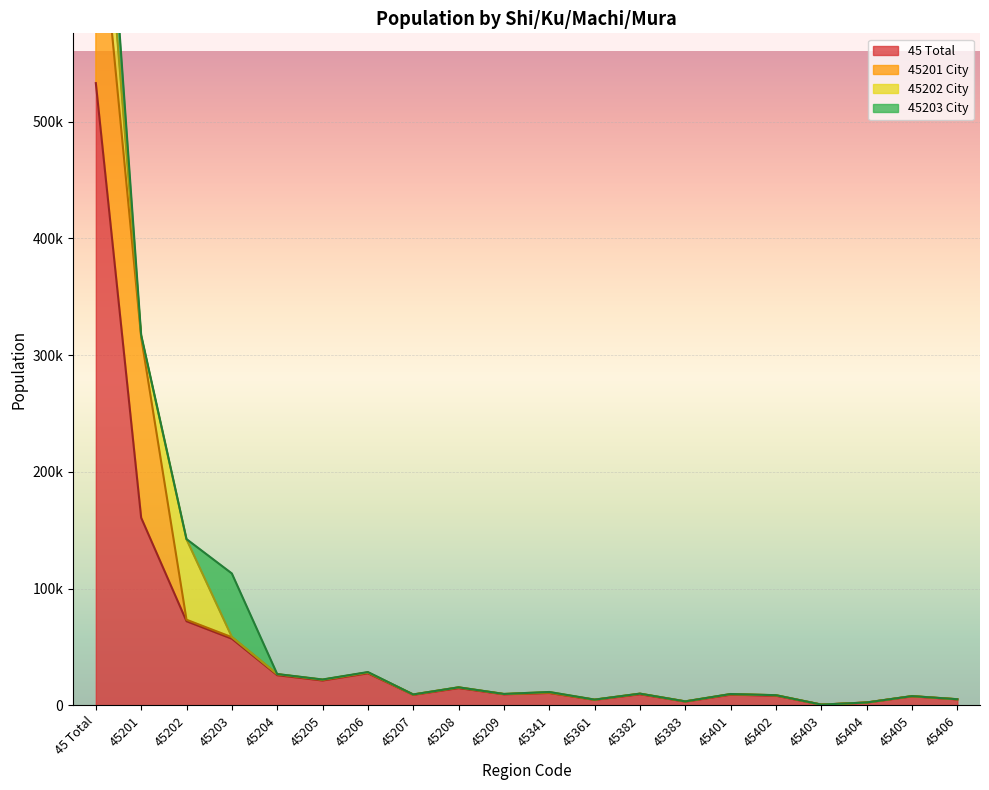

Where is 45201 City nearest to the value 93826?

45201